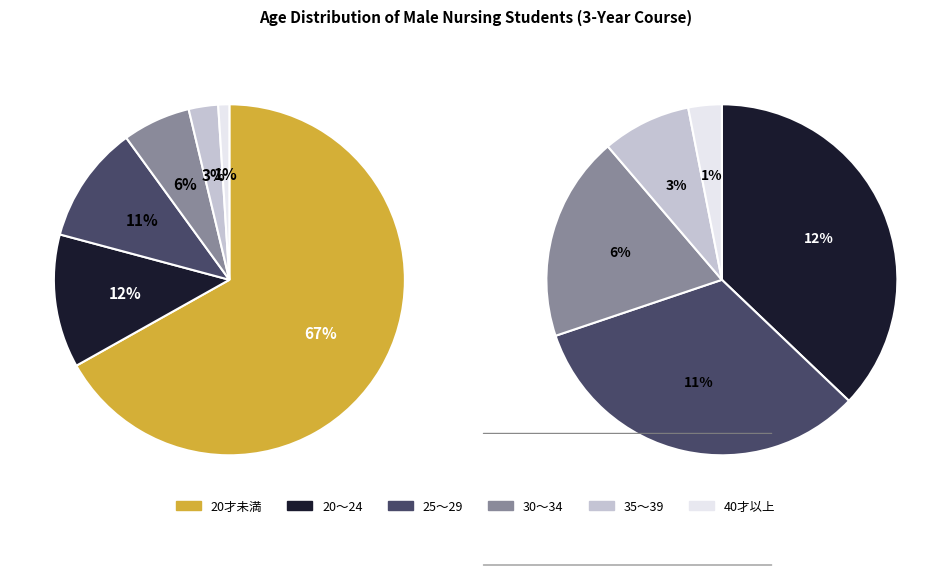

To the nearest percent, what is the difference between the largest and smallest slice percentages?

66%